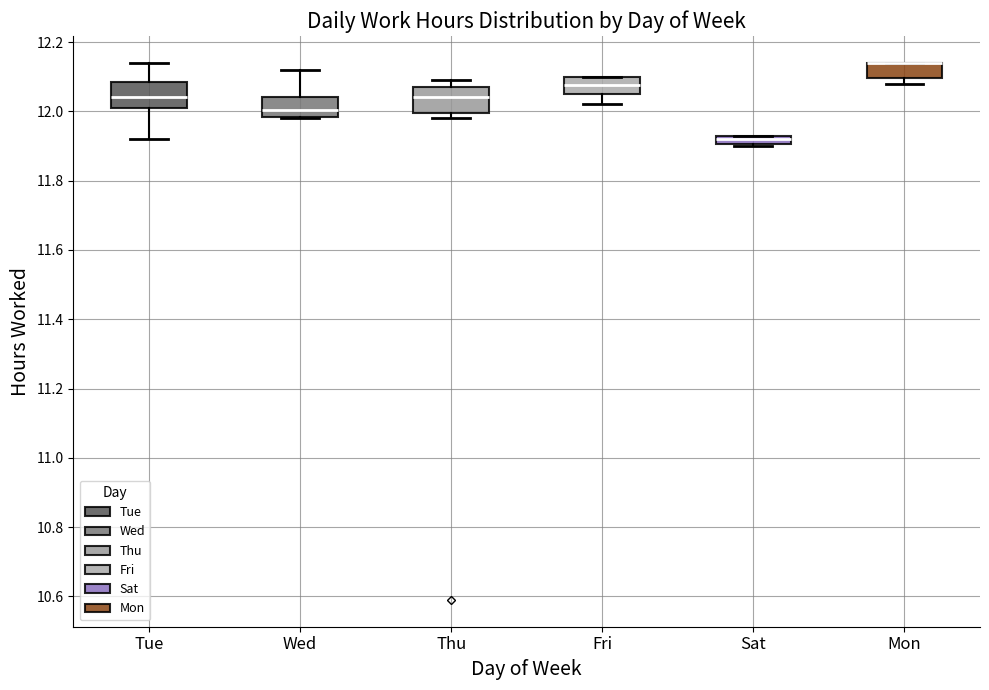

Where does the upper whisker of the box for Tue end on the y-axis? The values are not printed on the chart, so give them approximately, as read against the axis.

12.14